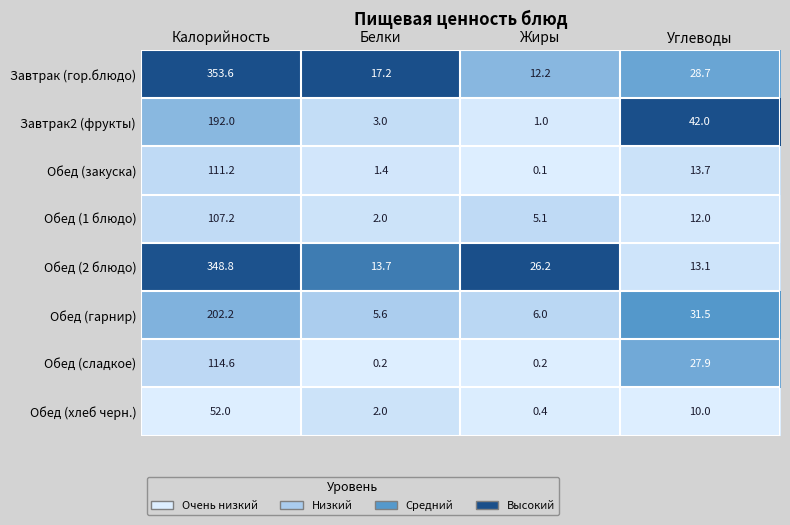

Which series has the widest spread of values?

Завтрак (гор.блюдо)